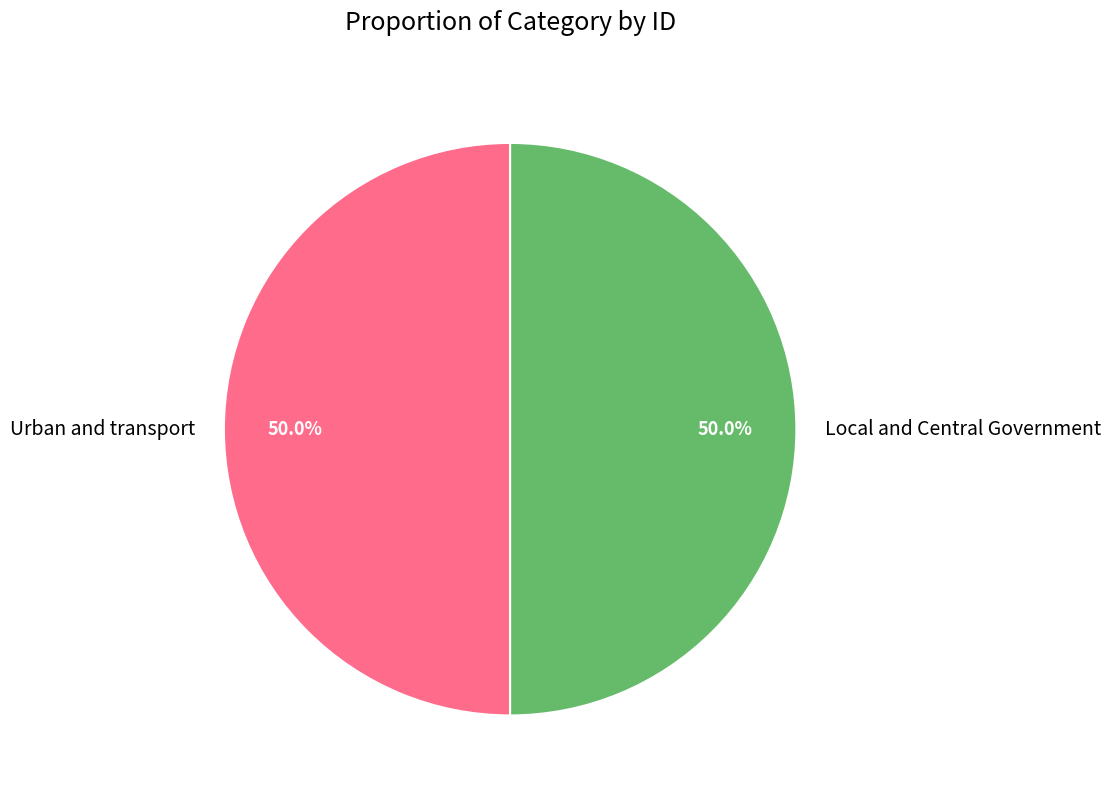

Approximately how many times larger is the value at Local and Central Government compared to Urban and transport?

1.0